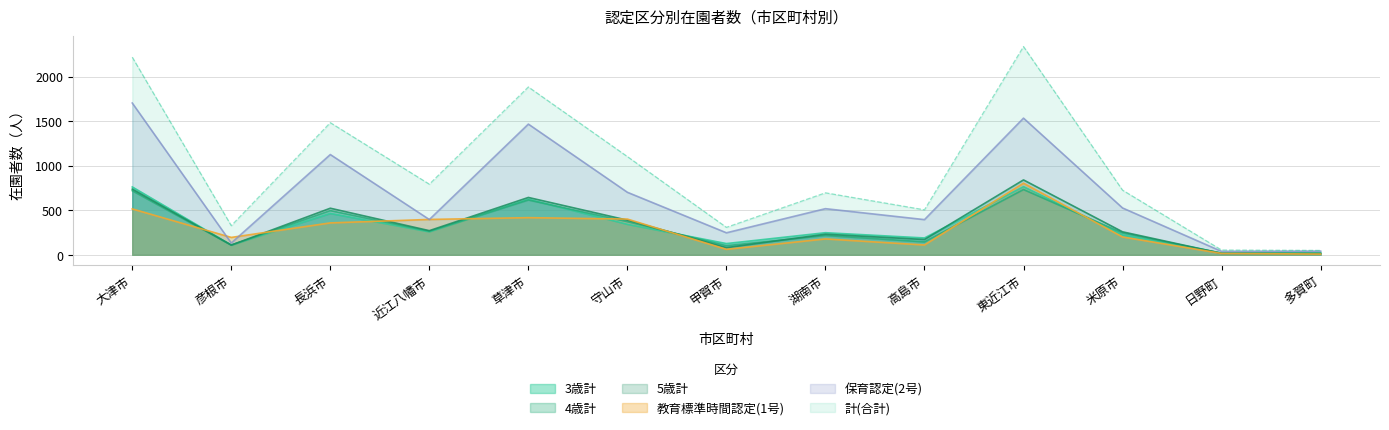

Read the 4歳計 value at 草津市.

616